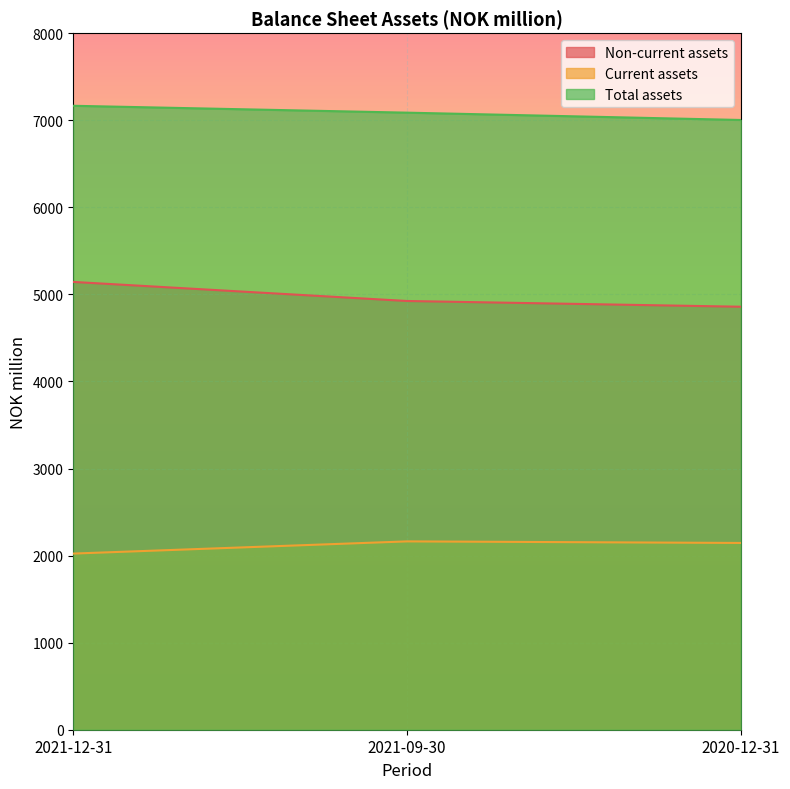

List the series in order of their peak value, lowest first.

Current assets, Non-current assets, Total assets